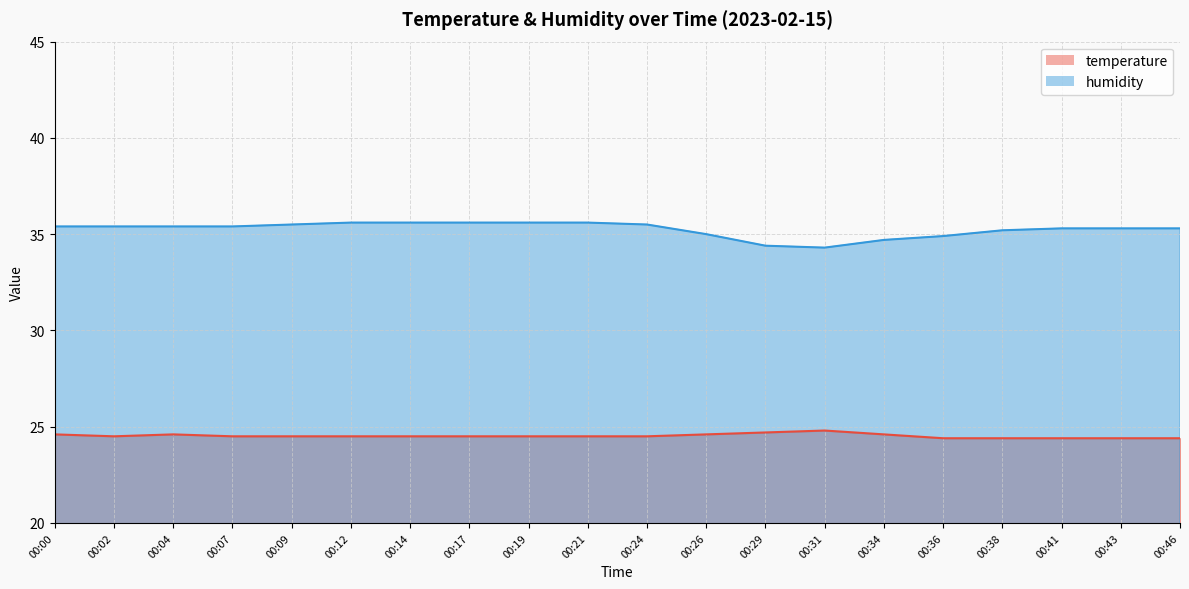

How many data points in humidity are above 35?

15